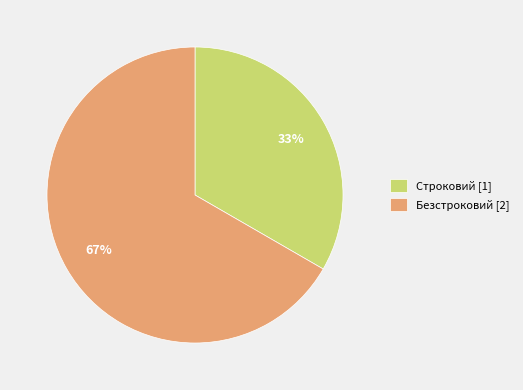

What percentage is the Безстроковий slice, to the nearest percent?

67%